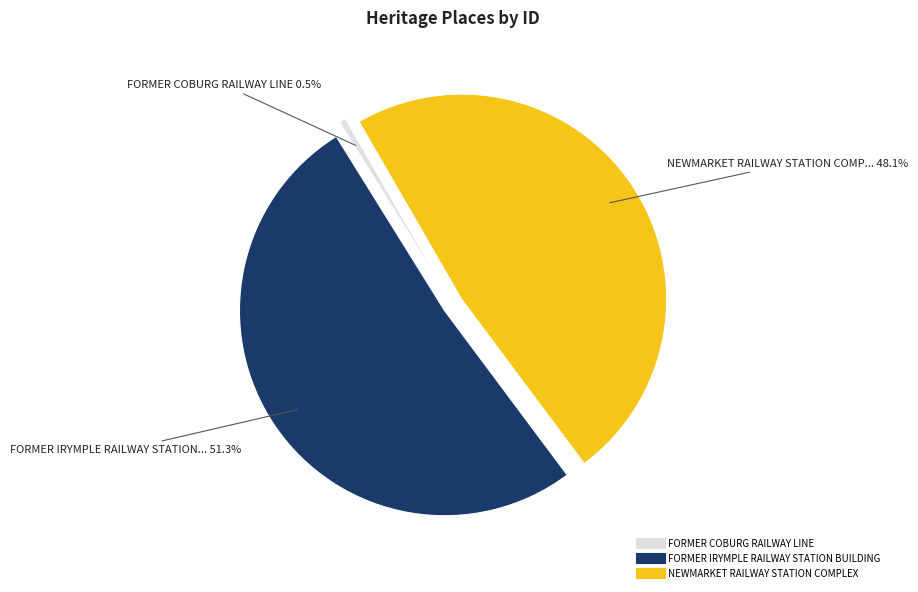

Which category accounts for the majority?

FORMER IRYMPLE RAILWAY STATION BUILDING